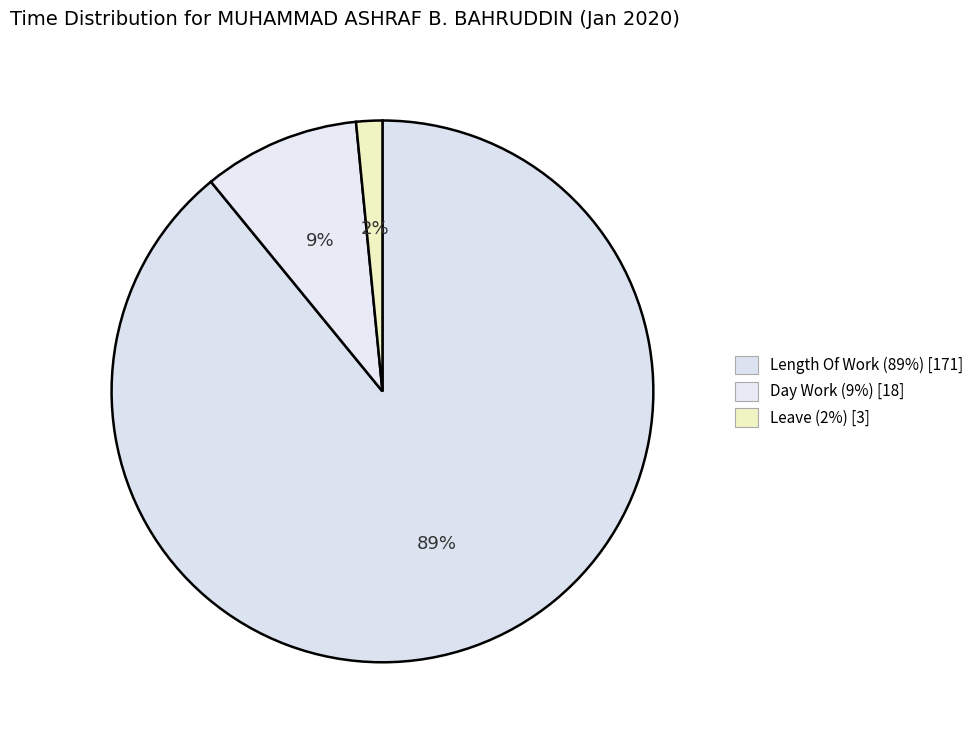

Which category accounts for the majority?

Length Of Work